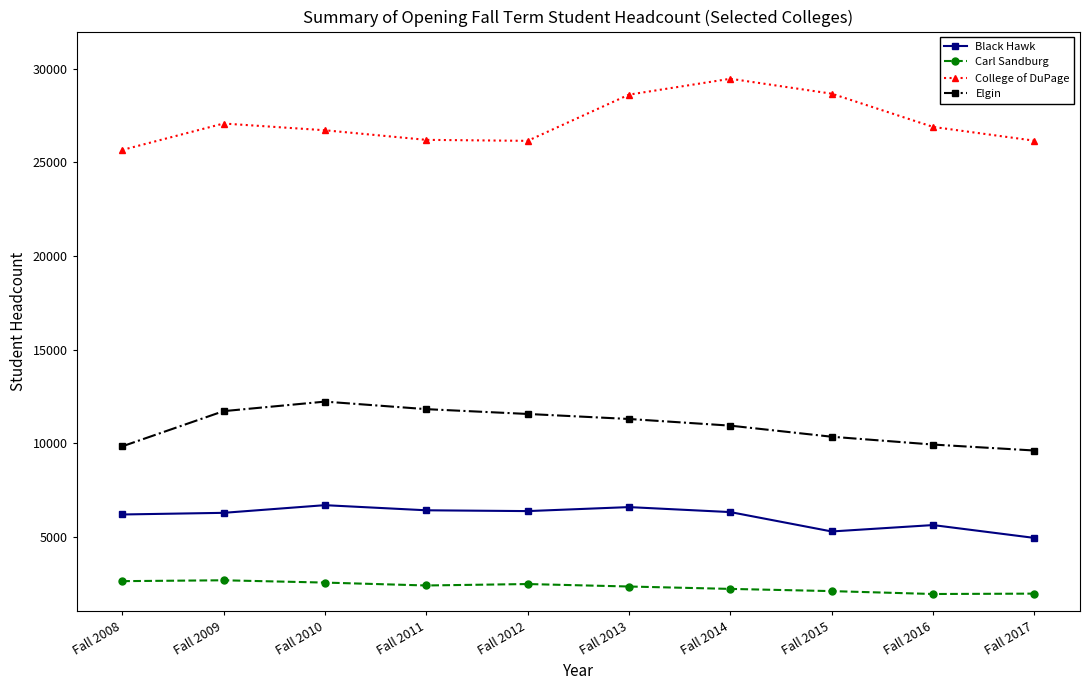

At how many categories does at least one series exceed 16912?

10